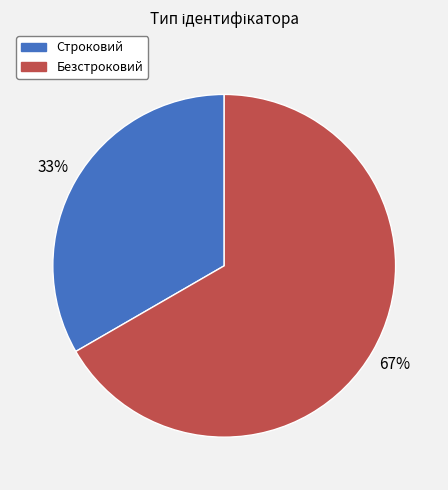

Combined, do Строковий and Безстроковий account for over 50%?

Yes